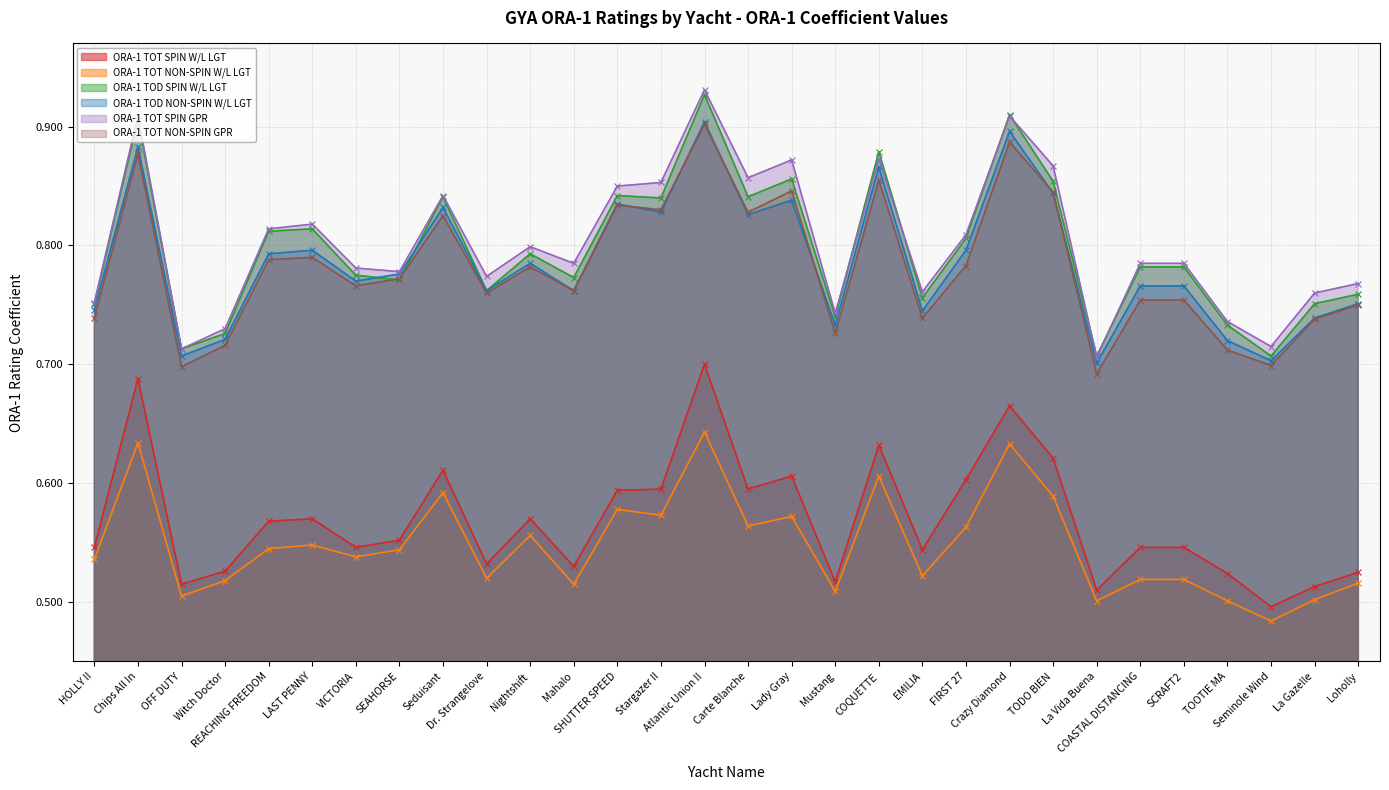

List the series in order of their peak value, lowest first.

ORA-1 TOT NON-SPIN W/L LGT, ORA-1 TOT SPIN W/L LGT, ORA-1 TOT NON-SPIN GPR, ORA-1 TOD NON-SPIN W/L LGT, ORA-1 TOD SPIN W/L LGT, ORA-1 TOT SPIN GPR